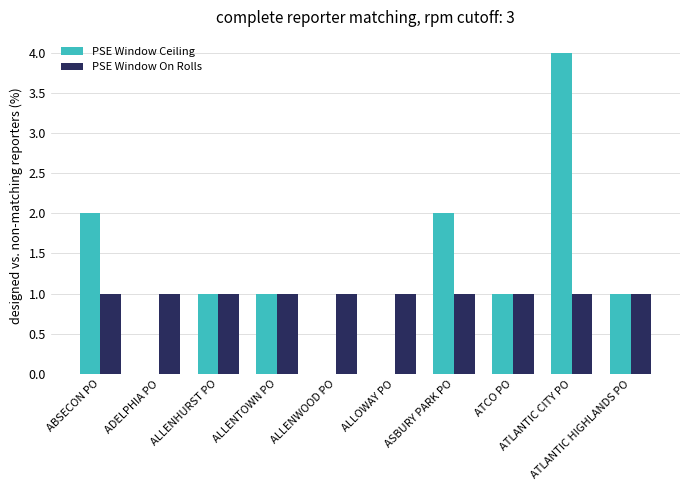

What is the maximum value for PSE Window Ceiling?

4